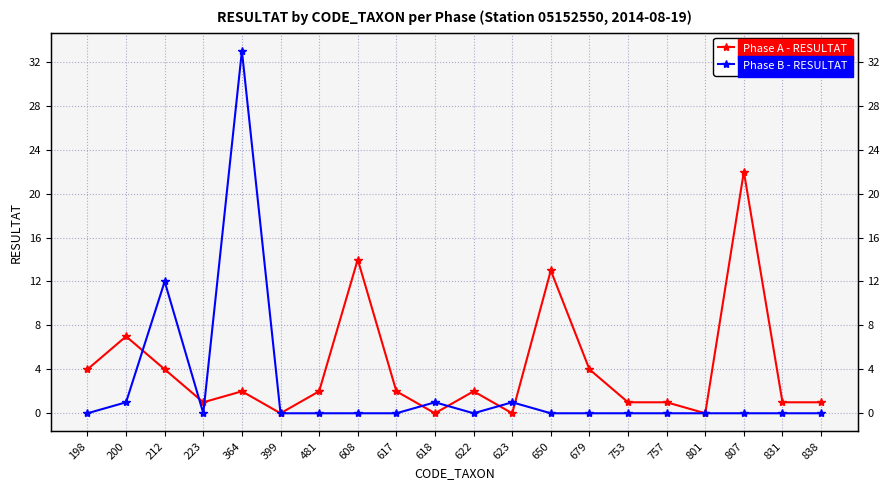

Rank the series by their average value, from lowest to highest.

Phase B - RESULTAT, Phase A - RESULTAT